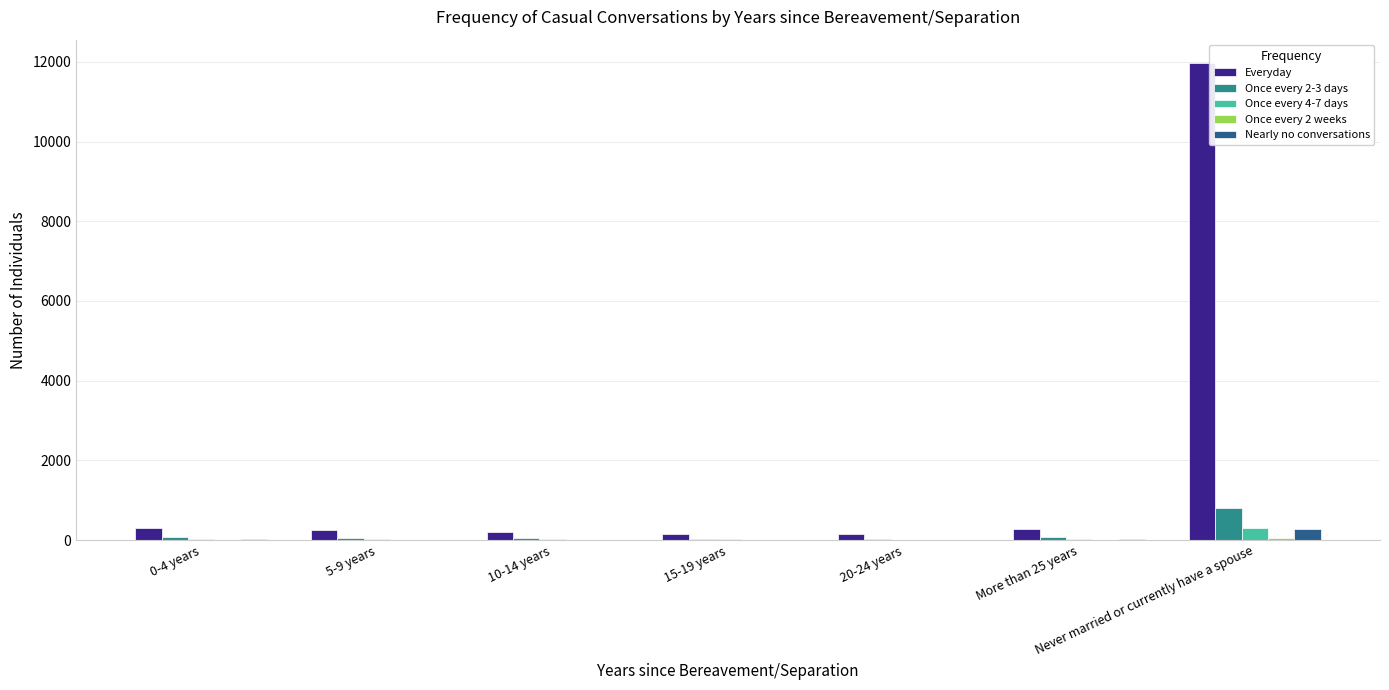

What is the maximum value for Once every 2-3 days?

811